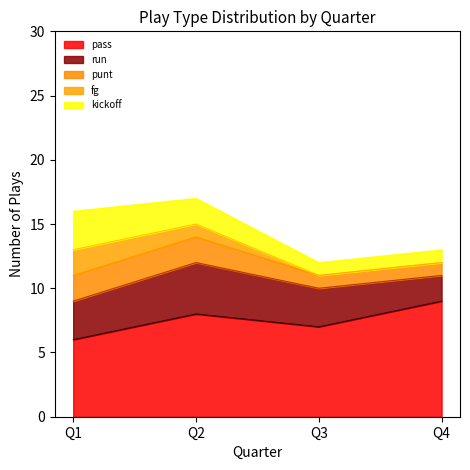

What is the difference between the highest and lowest values at Q3?

7